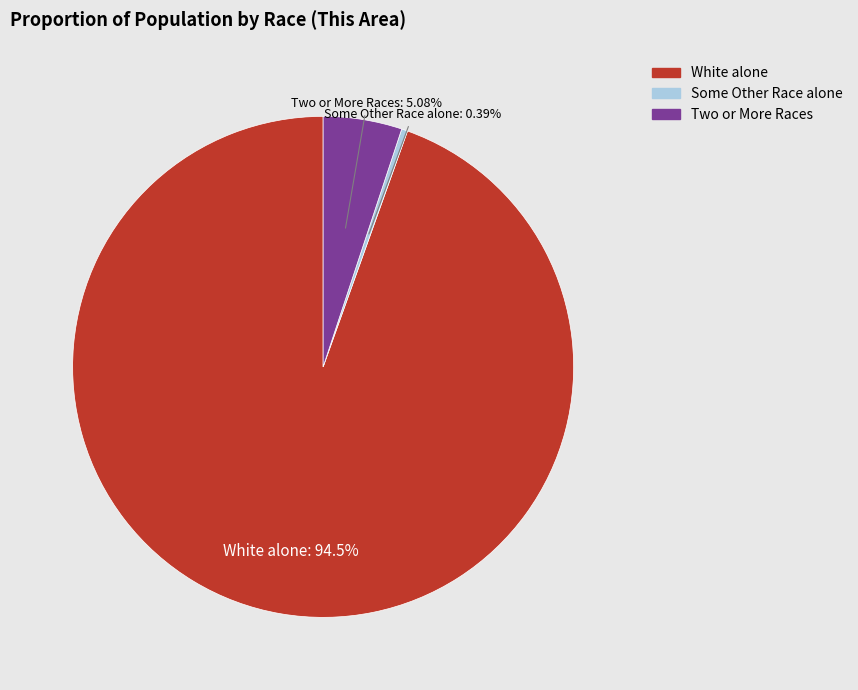

How many slices are in this pie chart?

3